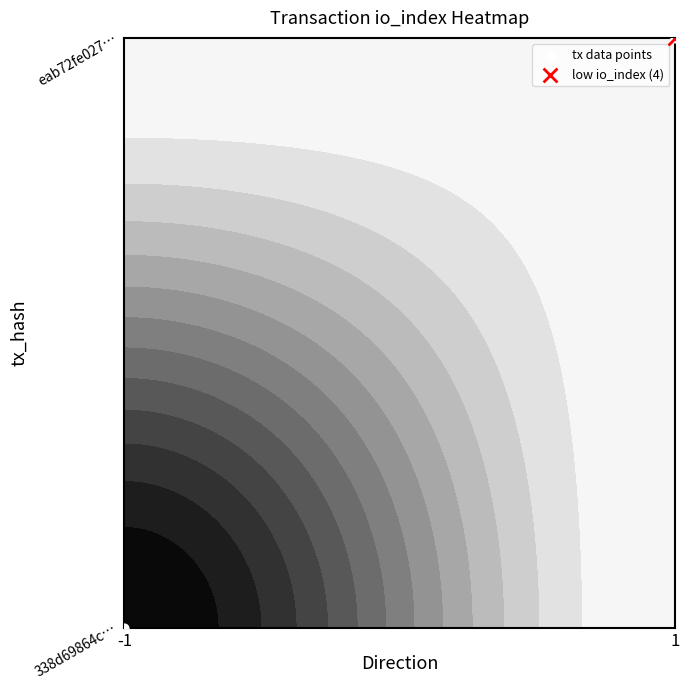

List the labels in order of value, smallest first.

-1, 1